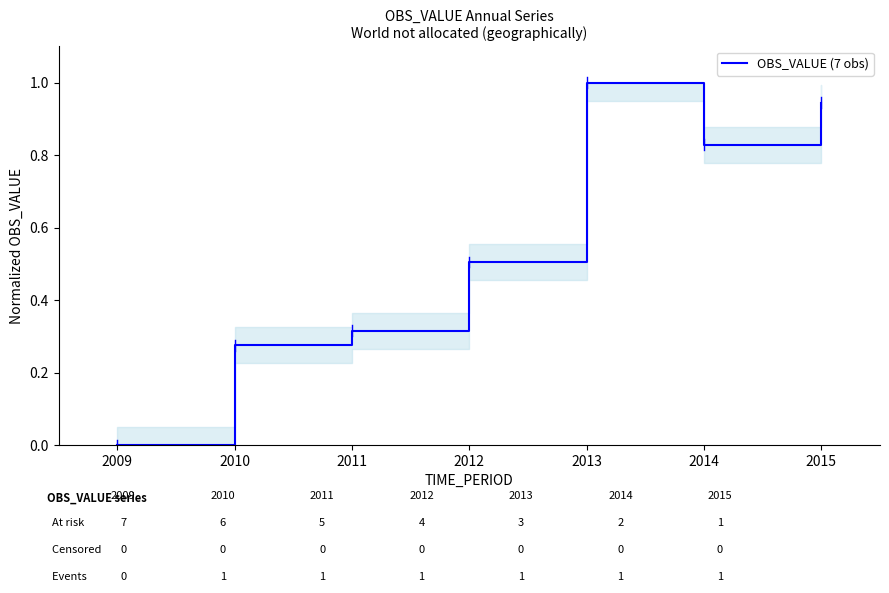

List the labels in order of value, largest first.

2013, 2015, 2014, 2012, 2011, 2010, 2009